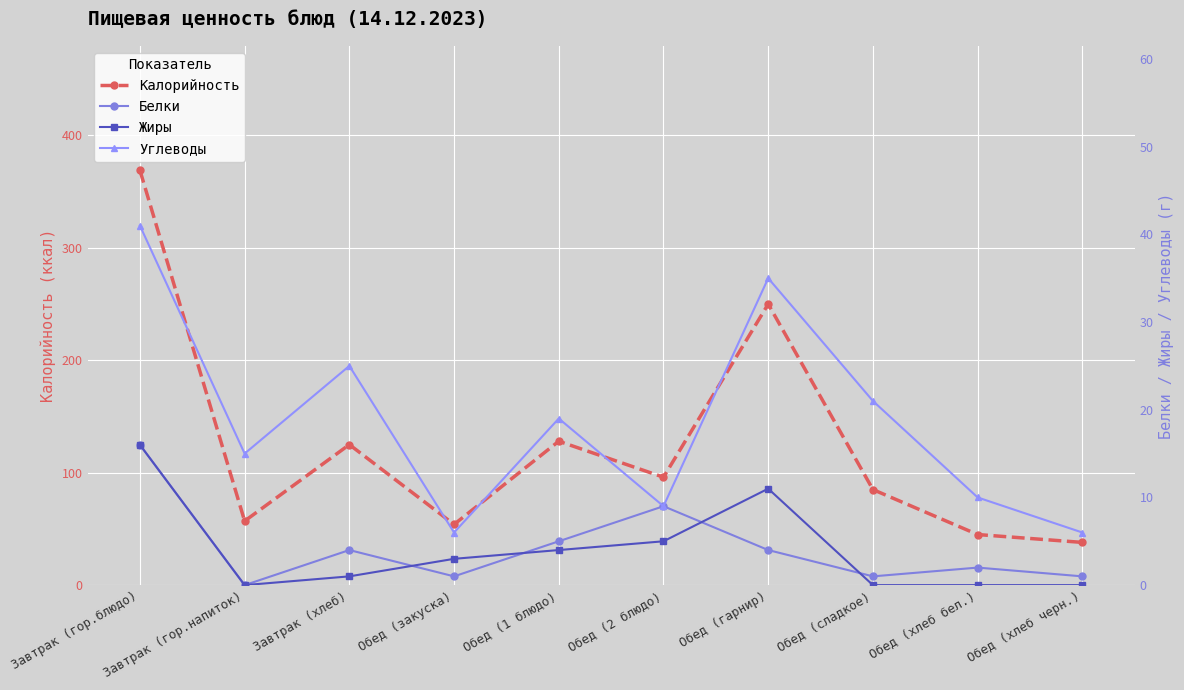

True or false: Калорийность and Жиры intersect in this chart.

False